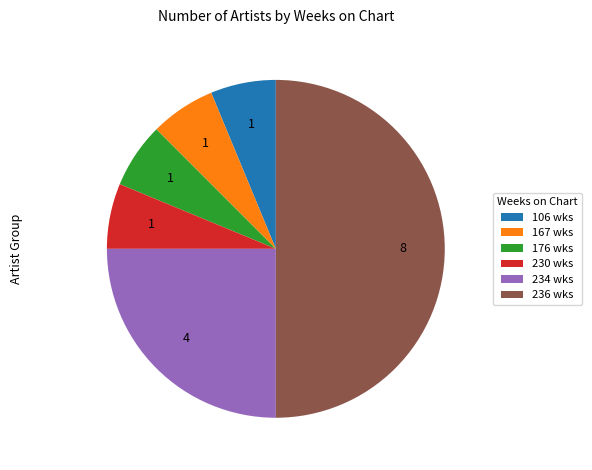

Approximately how many times larger is the value at 176 wks compared to 167 wks?

1.0